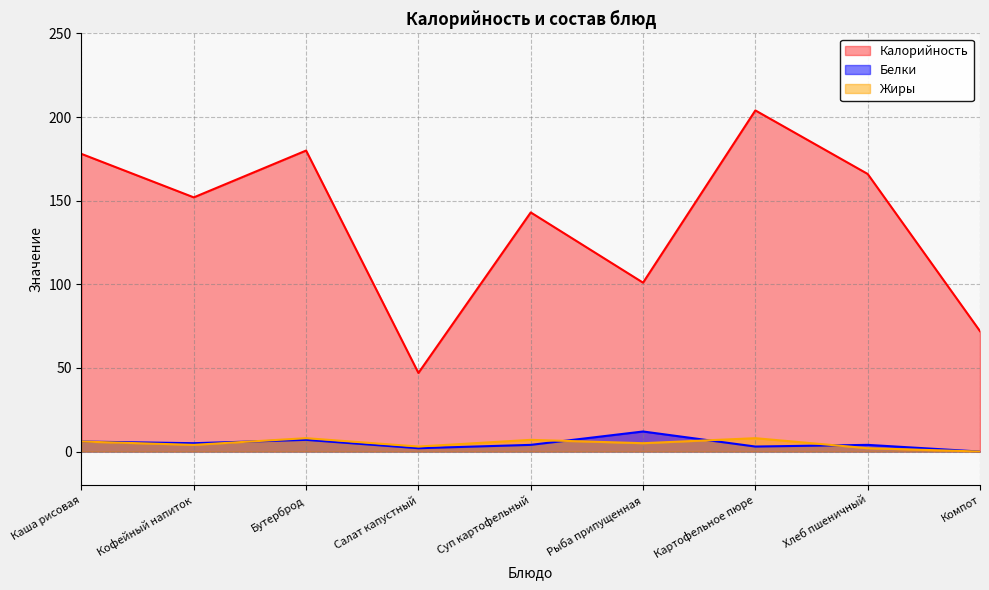

Between Бутерброд and Суп картофельный, which series saw the biggest shift?

Калорийность